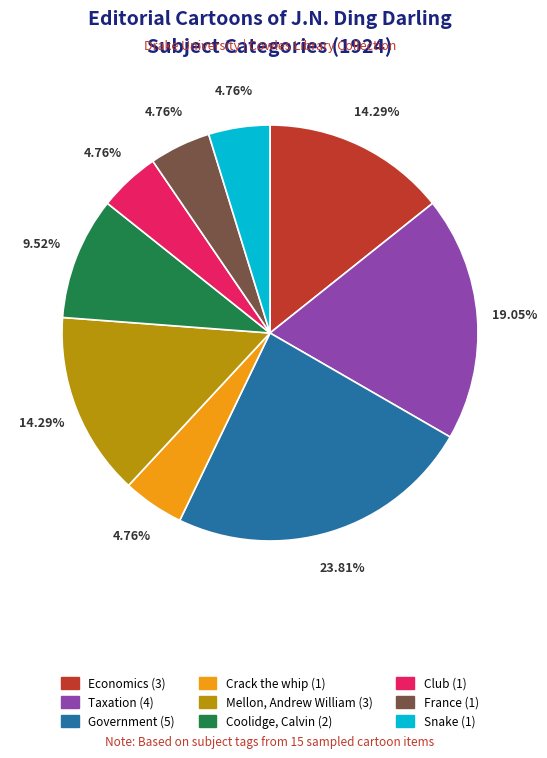

Which category has the biggest portion of the pie?

Government